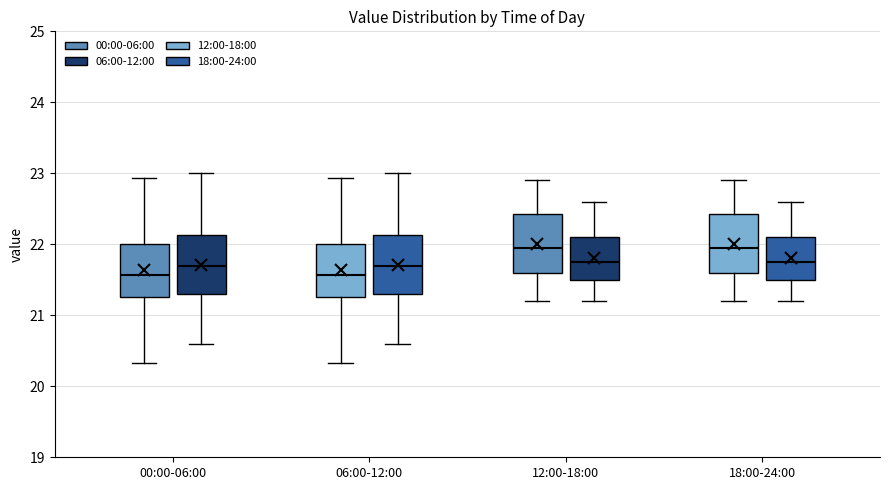

Reading left to right, transcribe this box plot: for each box, give where its median line is, the range the box spans, and where its two whiskers end, as read against the y-axis. The values are not printed on the chart, so give them approximately, as read against the axis.

00:00-06:00 (00:00-06:00): median 21.6, box 21.3 to 22.0, whiskers 20.3 to 22.9
00:00-06:00 (06:00-12:00): median 21.7, box 21.3 to 22.1, whiskers 20.6 to 23.0
00:00-06:00 (12:00-18:00): median 21.6, box 21.3 to 22.0, whiskers 20.3 to 22.9
00:00-06:00 (18:00-24:00): median 21.7, box 21.3 to 22.1, whiskers 20.6 to 23.0
12:00-18:00 (00:00-06:00): median 22.0, box 21.6 to 22.4, whiskers 21.2 to 22.9
12:00-18:00 (06:00-12:00): median 21.8, box 21.5 to 22.1, whiskers 21.2 to 22.6
12:00-18:00 (12:00-18:00): median 22.0, box 21.6 to 22.4, whiskers 21.2 to 22.9
12:00-18:00 (18:00-24:00): median 21.8, box 21.5 to 22.1, whiskers 21.2 to 22.6